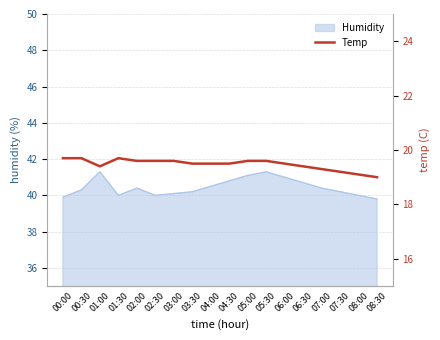

What position from the right is 08:30?

1